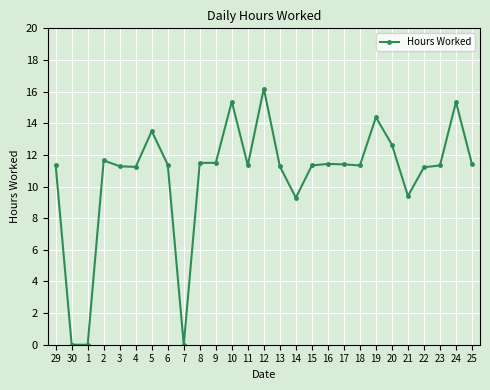

How many lines are shown in the chart?

1